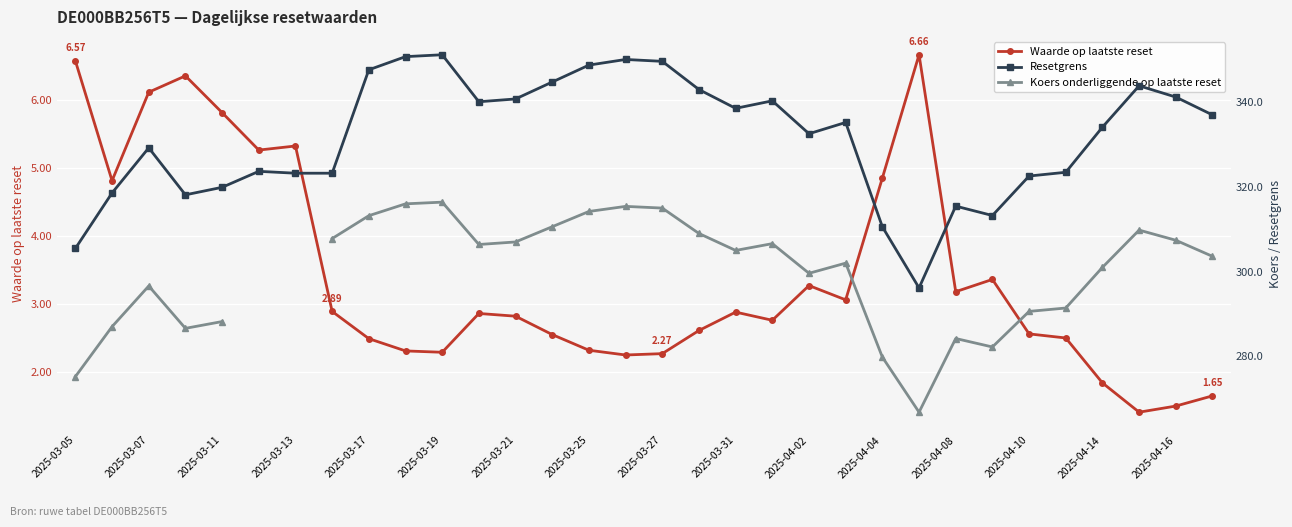

Which series has the largest range (max minus min)?

Resetgrens